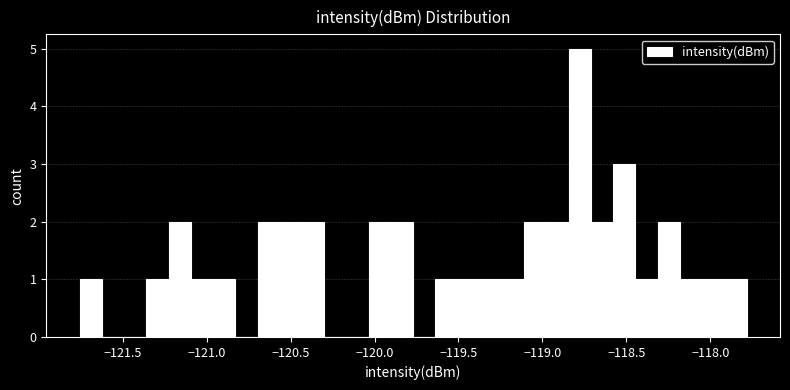

Read against the x-axis, roughly where is the centre of the tallest bar?

-118.80